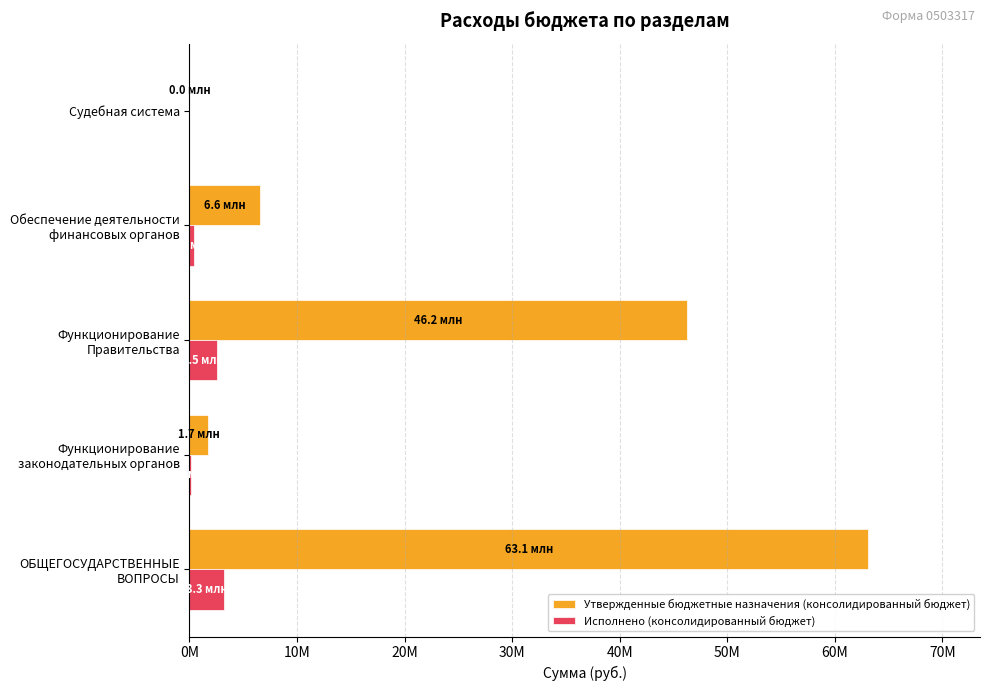

What is the average value of the Утвержденные бюджетные назначения (консолидированный бюджет) series?

23529576.9